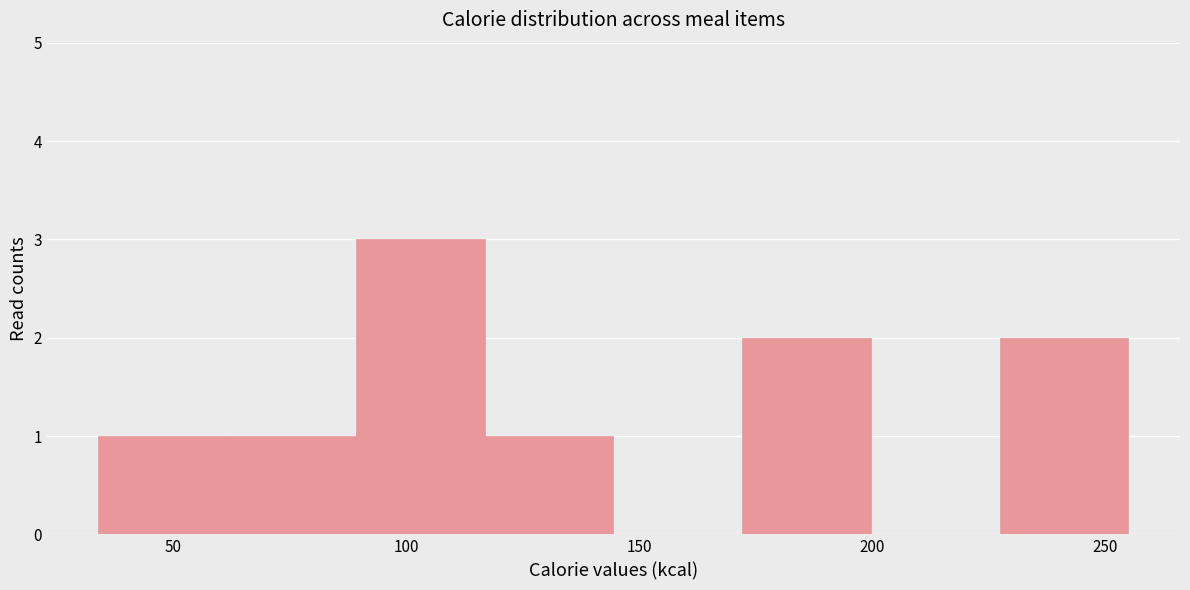

Reading left to right, list every bar in this chart as the range it spans on the x-axis followed by its height. Neither the bar edges nor the heights are printed on the chart, so give them approximately, as read against the axes.

35 to 60: 1
60 to 90: 1
90 to 115: 3
115 to 145: 1
145 to 170: 0
170 to 200: 2
200 to 225: 0
225 to 255: 2